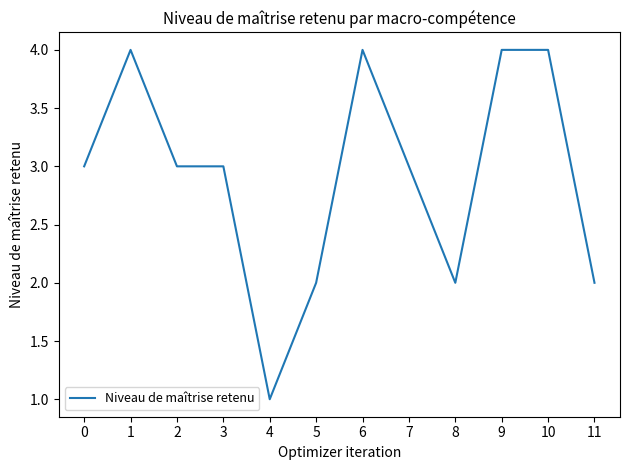

Reading right to left, what are all the values shown in this chart?

2	4	4	2	3	4	2	1	3	3	4	3